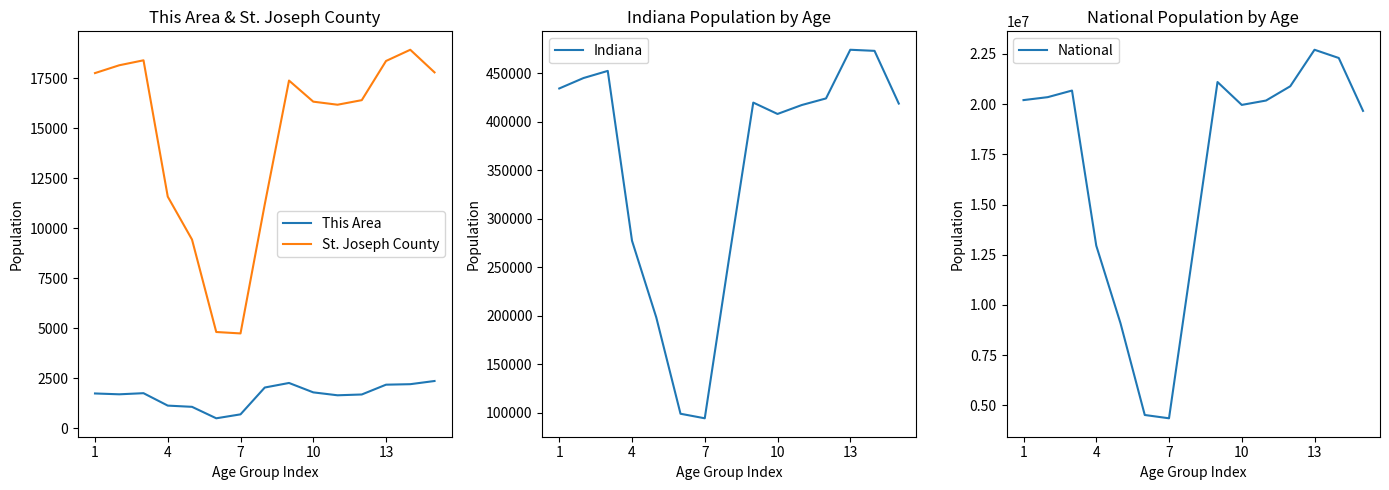

Reading left to right, extract all data points from this chart.

This Area: 1736	1694	1750	1129	1068	495	692	2033	2261	1791	1645	1685	2175	2200	2359
St. Joseph County: 17749	18140	18388	11574	9429	4808	4737	11190	17376	16321	16168	16396	18354	18915	17785
Indiana: 434075	444821	452171	277231	198284	98994	94313	258719	419530	407815	417011	423819	473946	472822	418515
National: 20201362	20348657	20677194	12954254	9086089	4519129	4354294	12712576	21101849	19962099	20179642	20890964	22708591	22298125	19664805